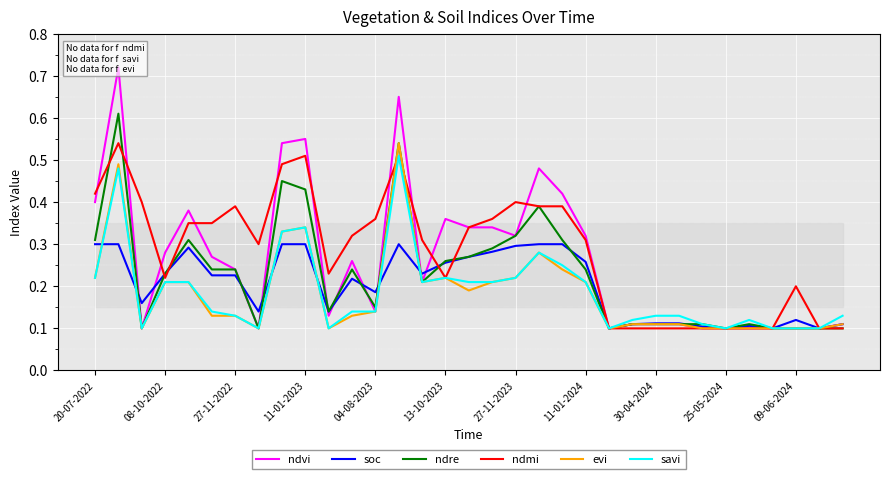

What is the sum of all evi values?

6.1